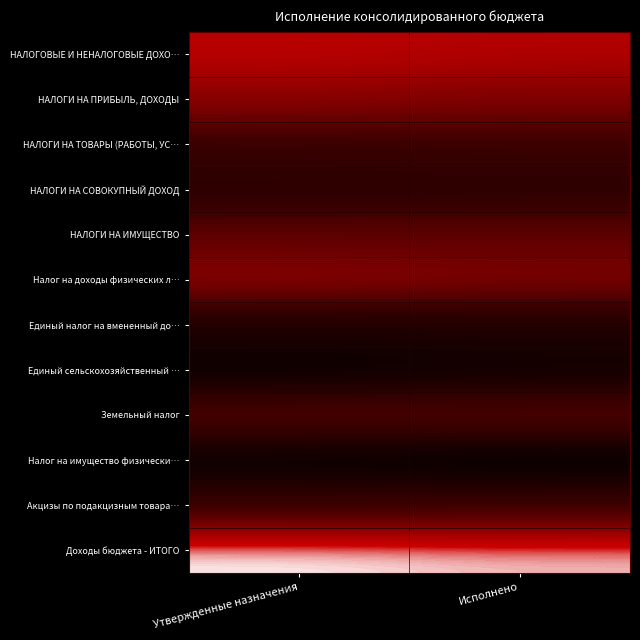

What is the spread (max minus min) of values at Исполнено?

1.0